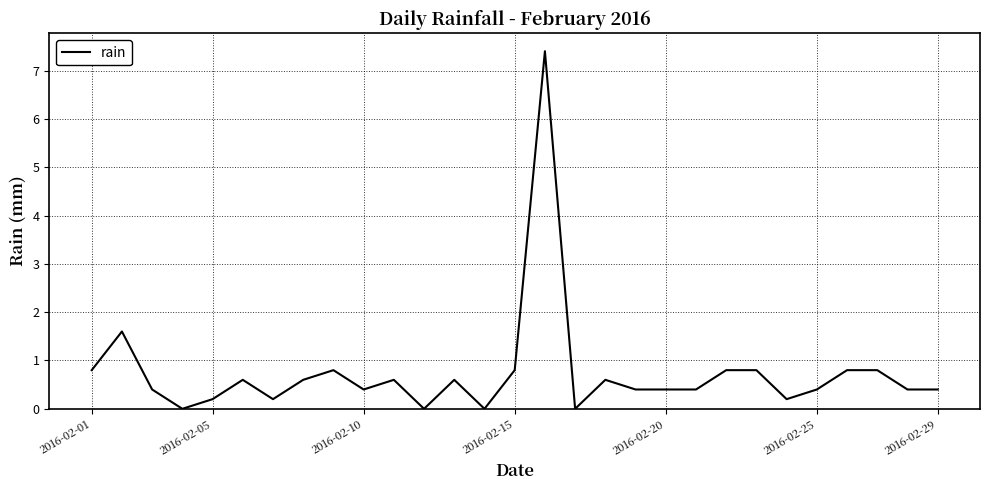

What is the greatest value displayed?

7.4